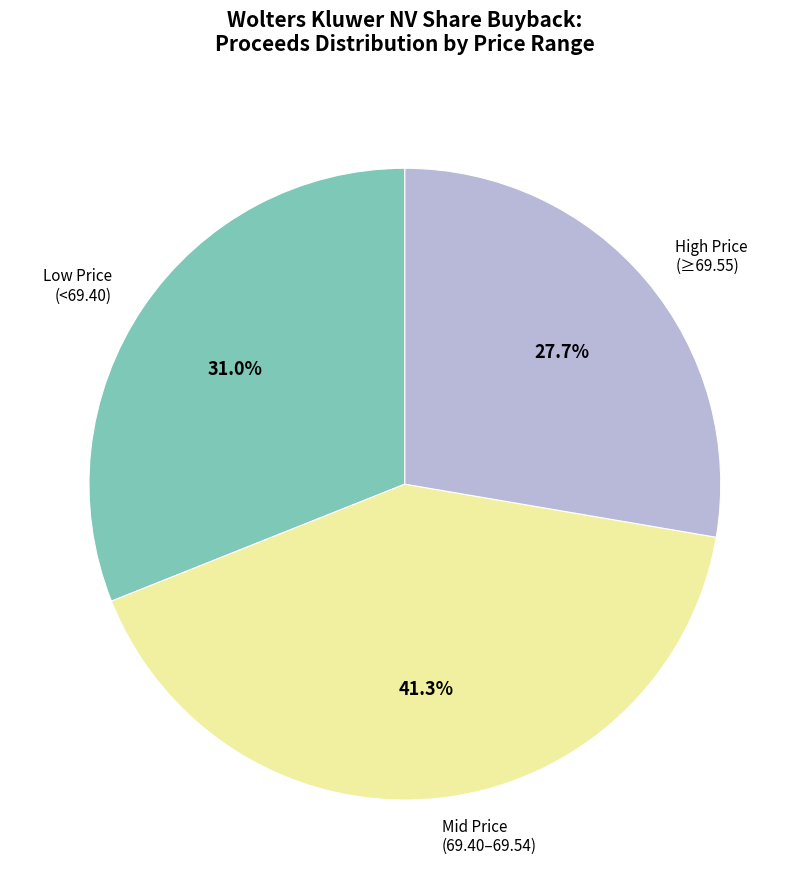

Does any single category account for the majority?

No